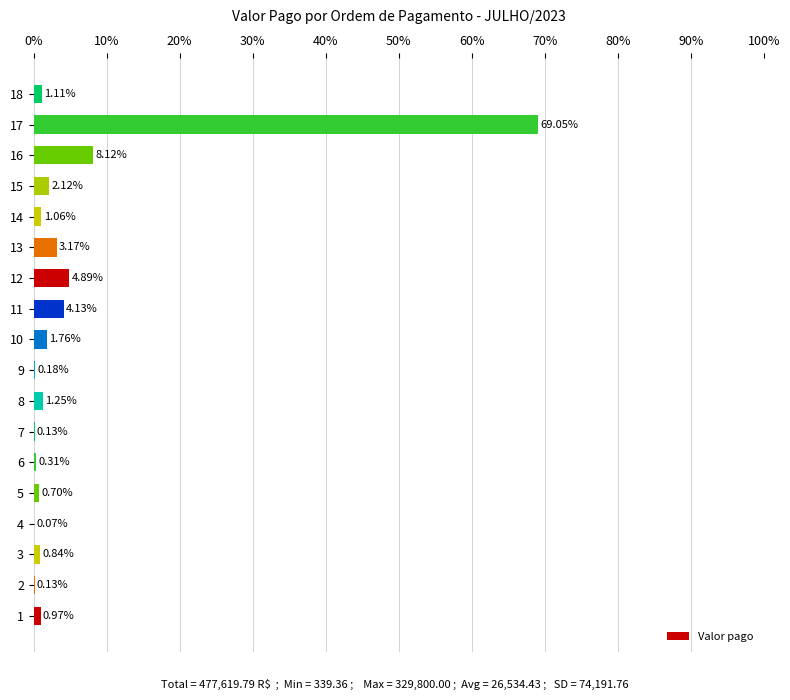

What is the value of the 11th bar from the left?

4.1